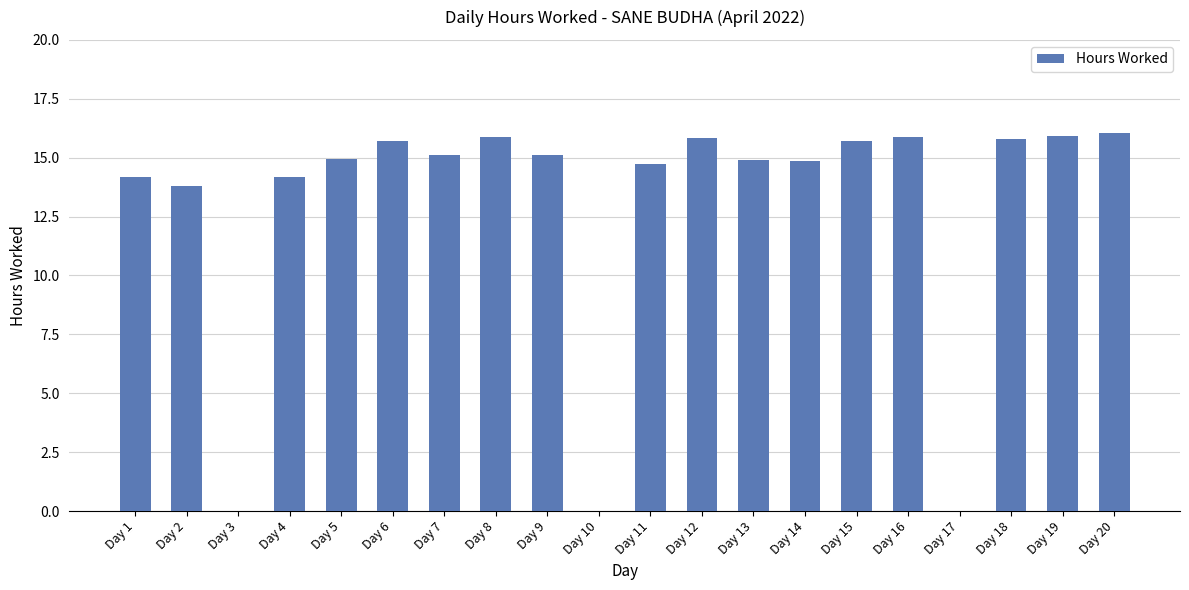

What is the maximum value shown in the chart?

16.0